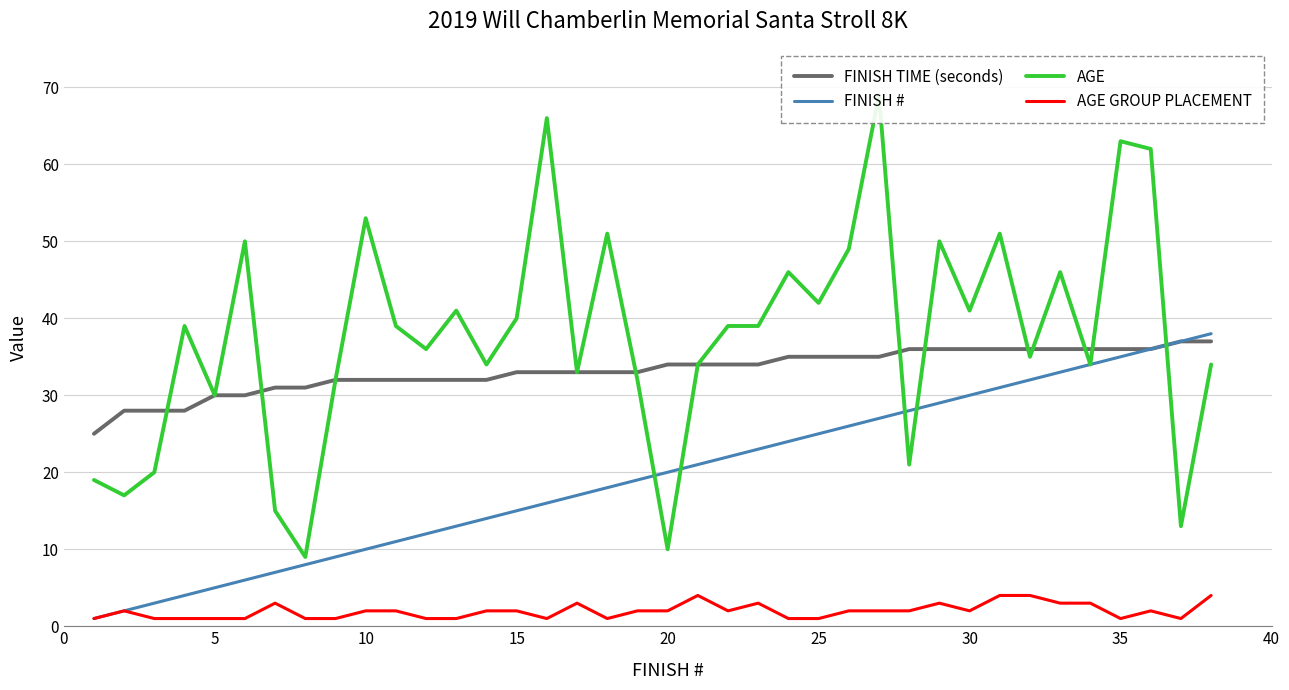

True or false: FINISH # and AGE cross at least once.

True